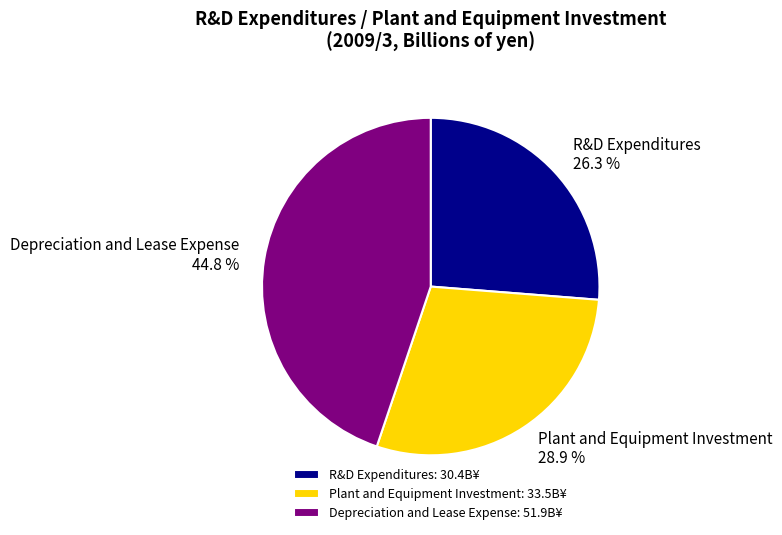

What is the ratio of the value at R&D Expenditures to the value at Depreciation and Lease Expense?

0.6